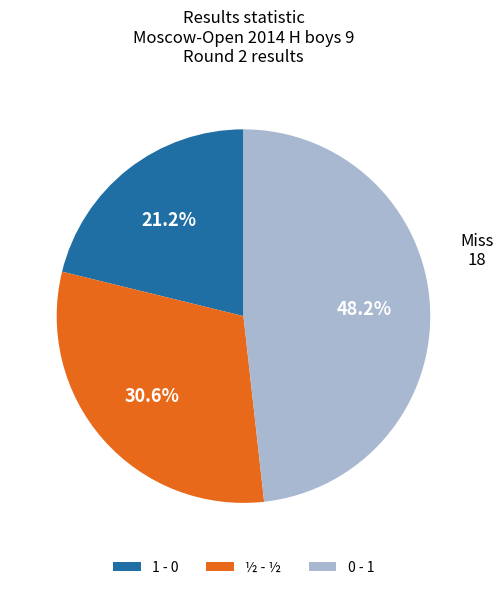

Which category has the smallest portion of the pie?

1 - 0